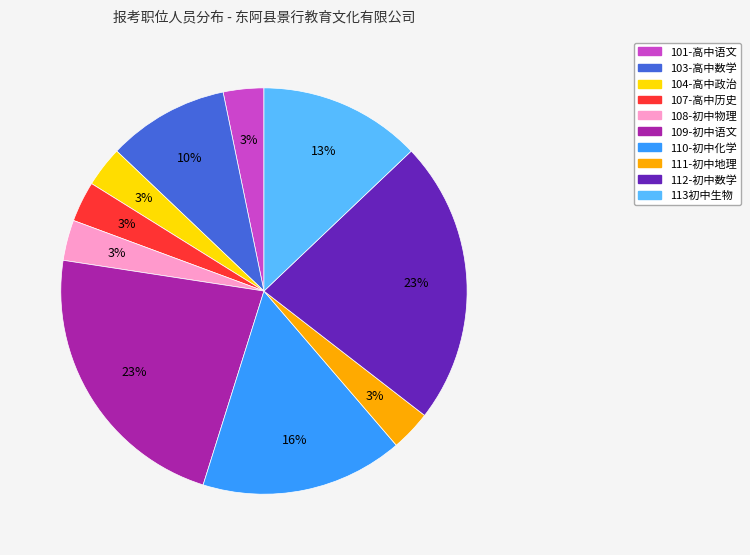

Does any single category account for the majority?

No